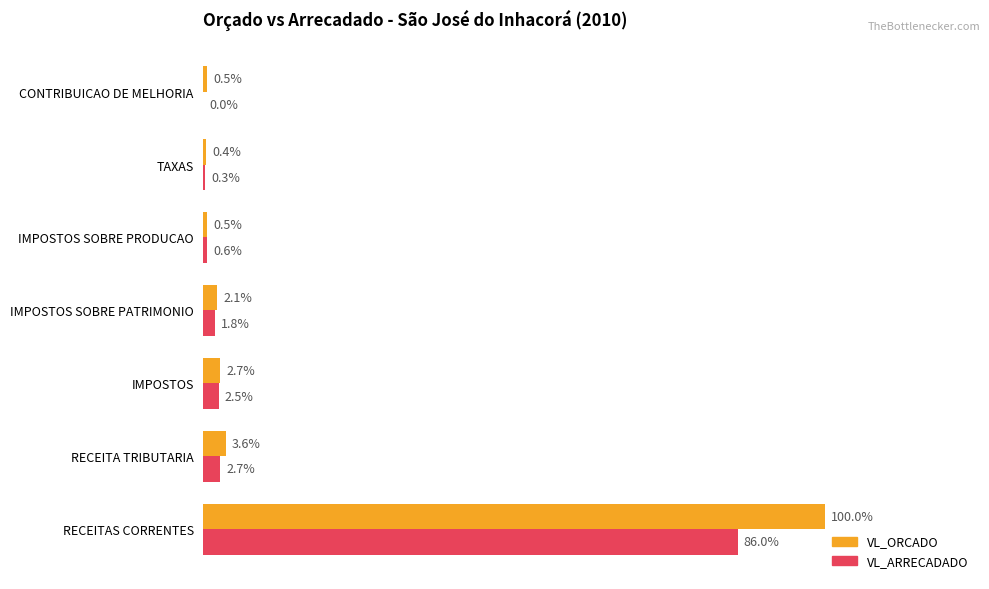

At how many categories does at least one series exceed 3117408?

1